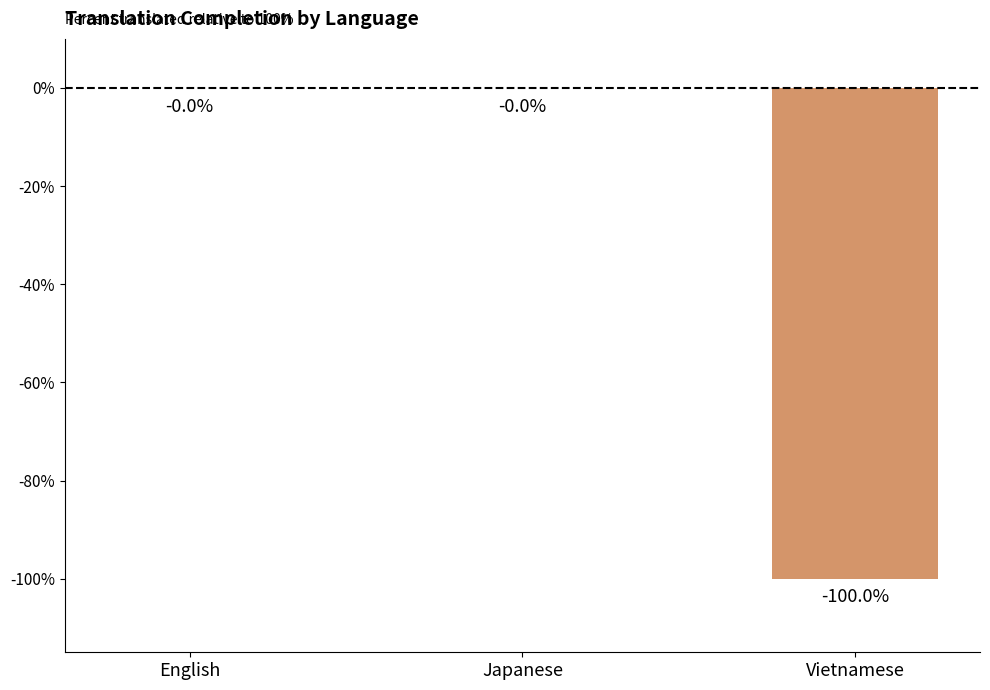

Between Vietnamese and English, which is larger?

English